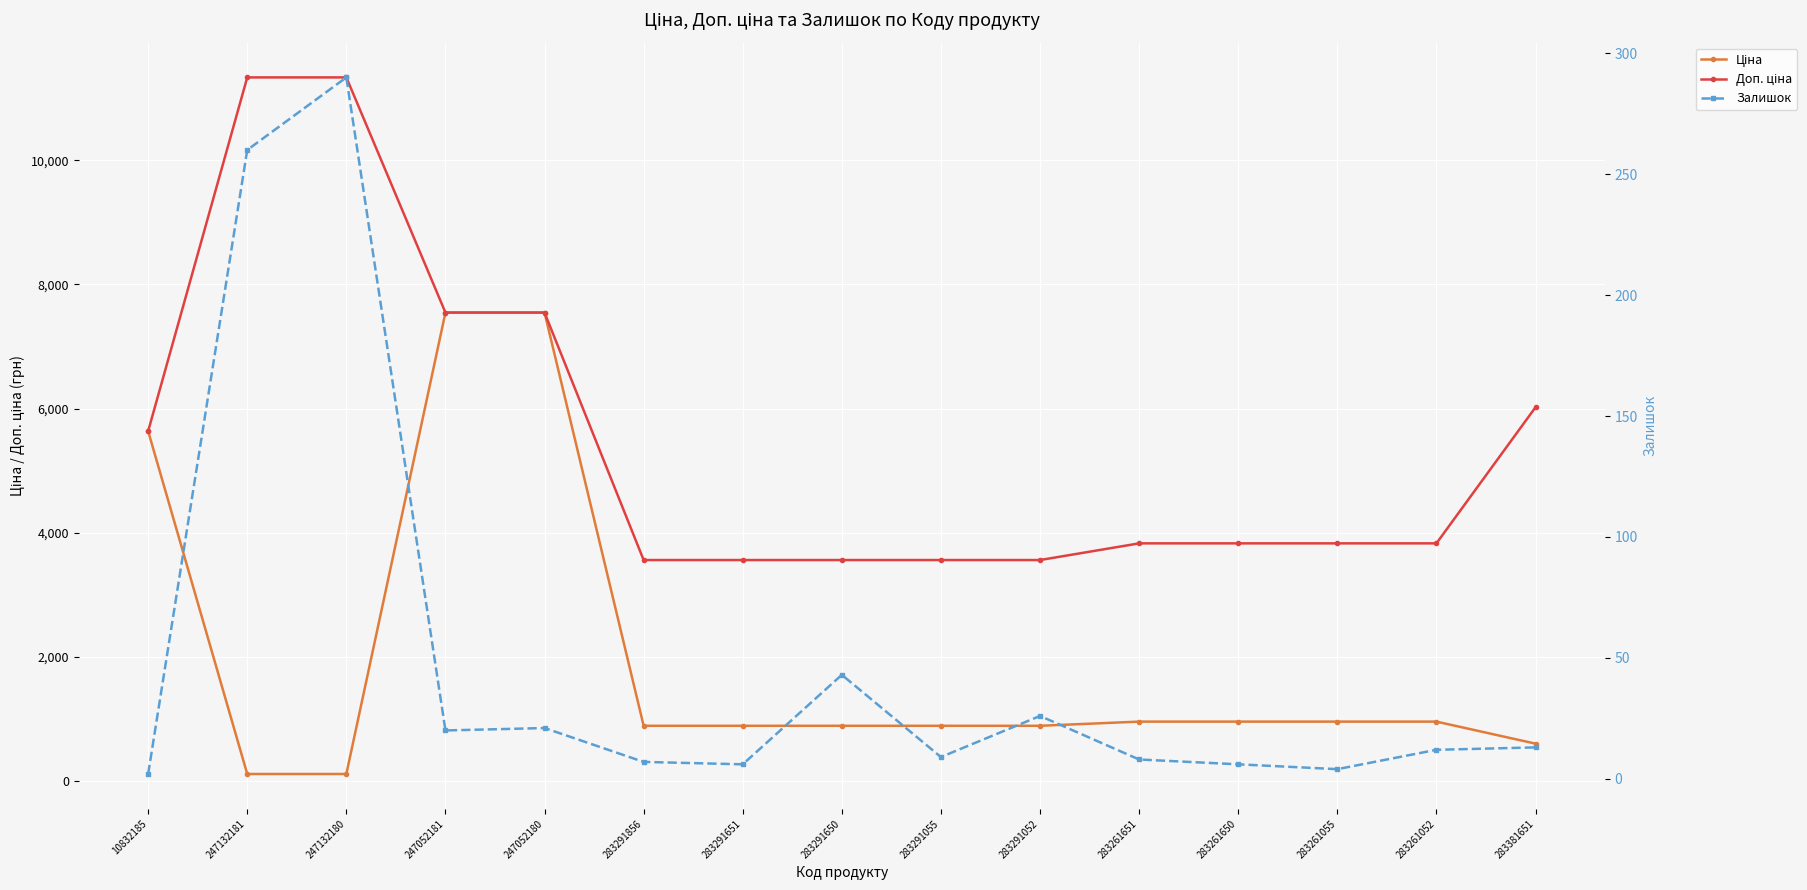

What is the difference between the Ціна values at 283291856 and 283381651?

287.8